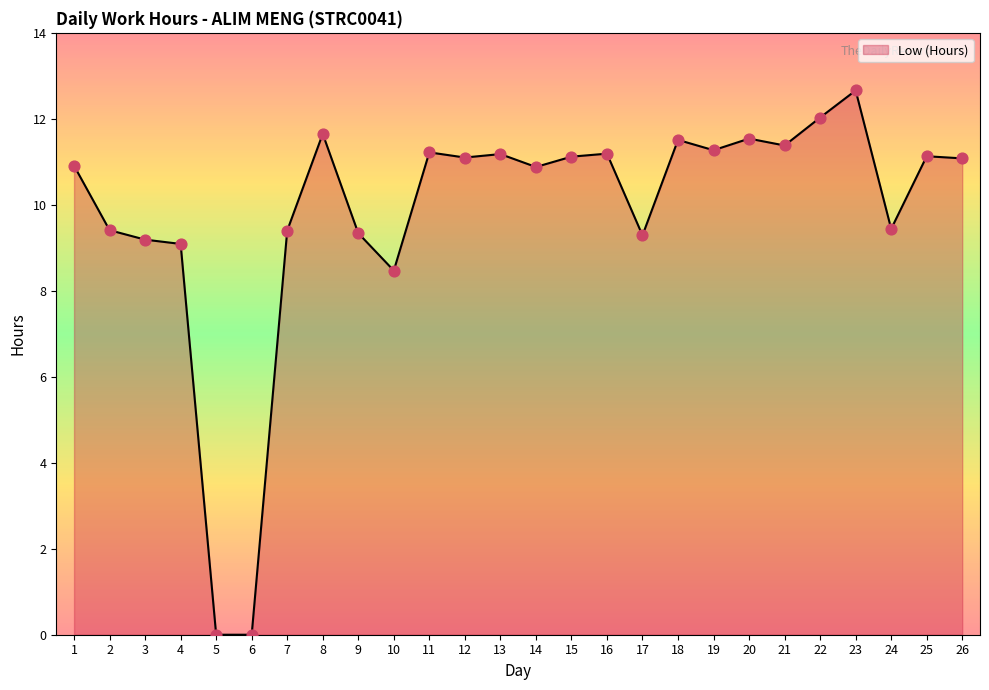

Between 9 and 5, which is larger?

9